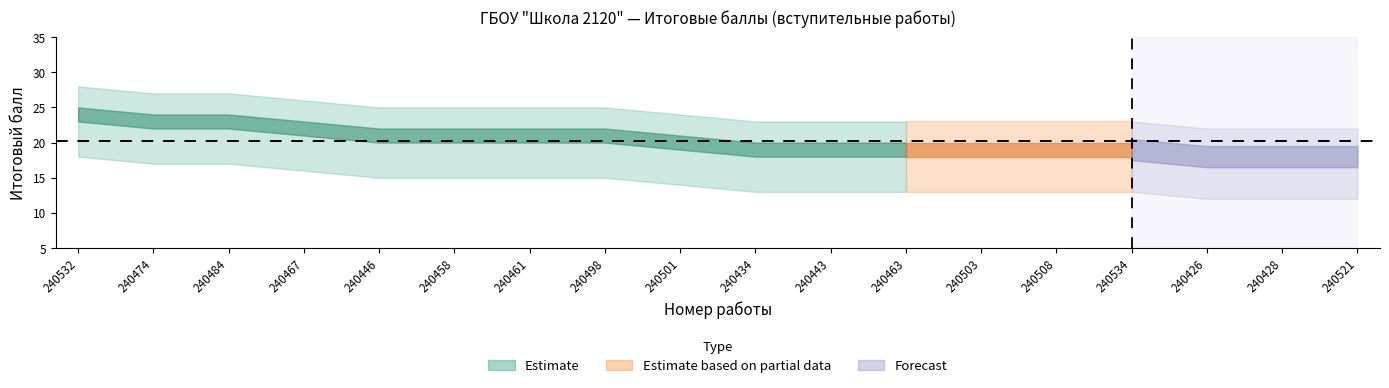

Rank the series at 240426 from lowest to highest value.

score_lower, score_mid, score_upper